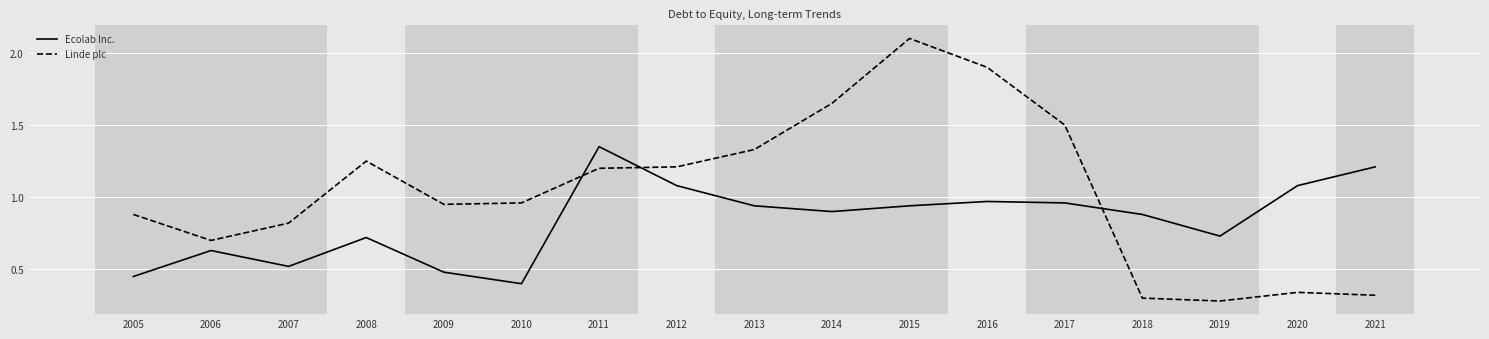

Where is Ecolab Inc. nearest to the value 0?

2010